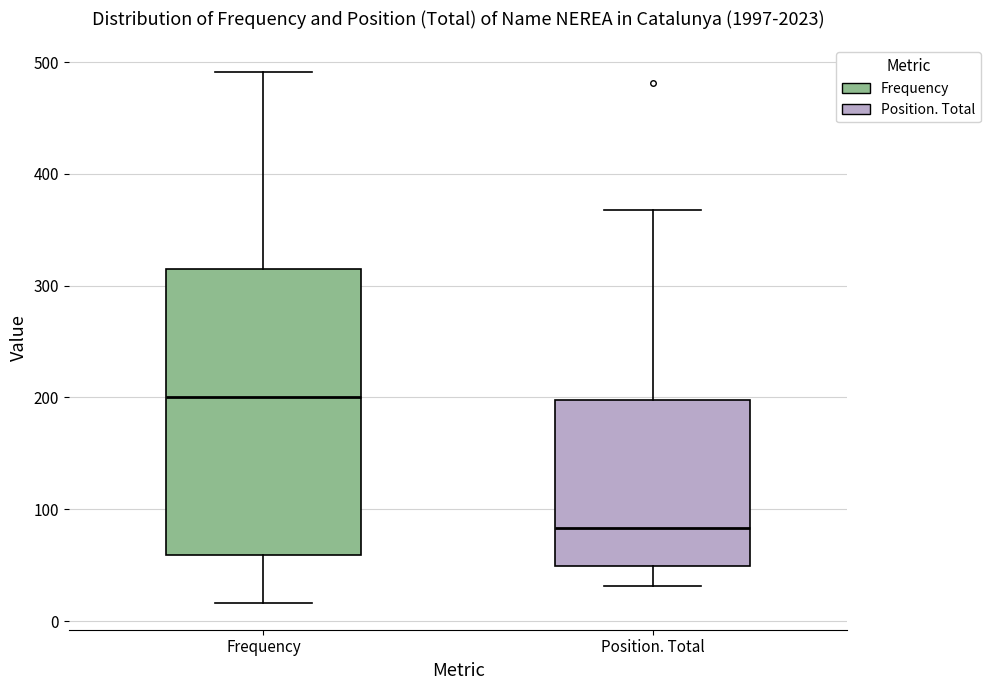

Which box has the lowest median line?

Position. Total